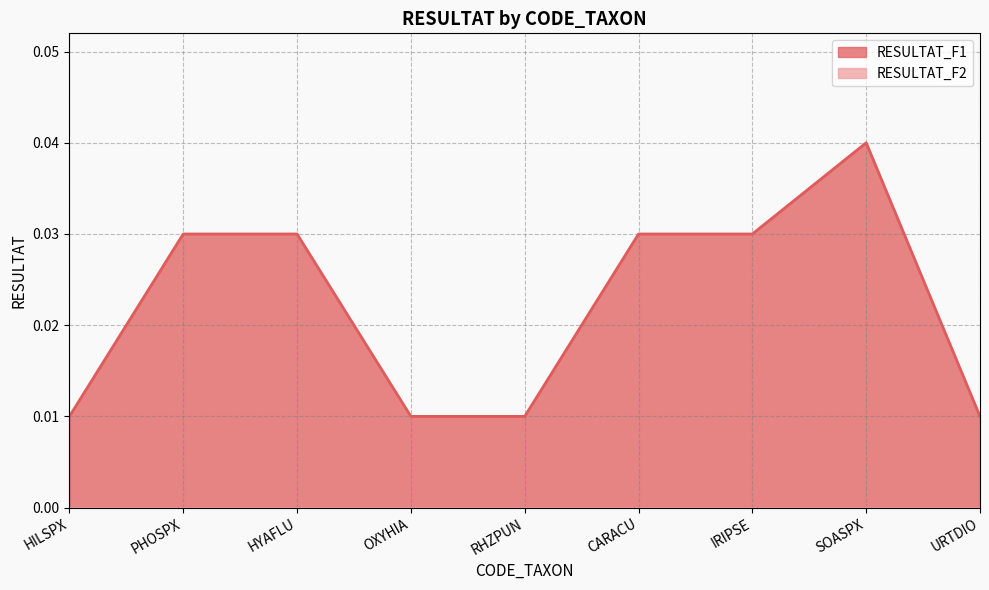

List the labels in order of value, largest first.

SOASPX, PHOSPX, HYAFLU, CARACU, IRIPSE, HILSPX, OXYHIA, RHZPUN, URTDIO